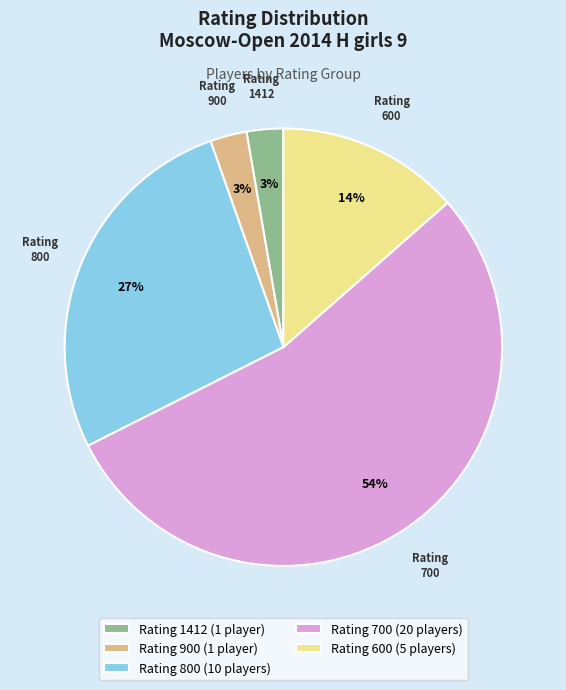

Which slice is the largest?

Rating 700 (20 players)